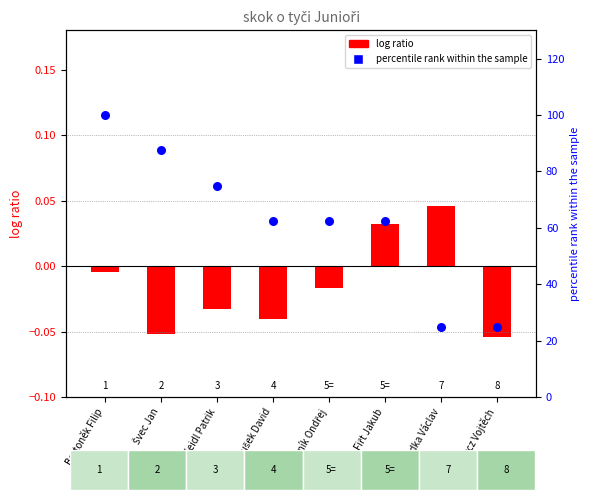

What are all the series names shown in the legend?

log ratio, percentile rank within the sample